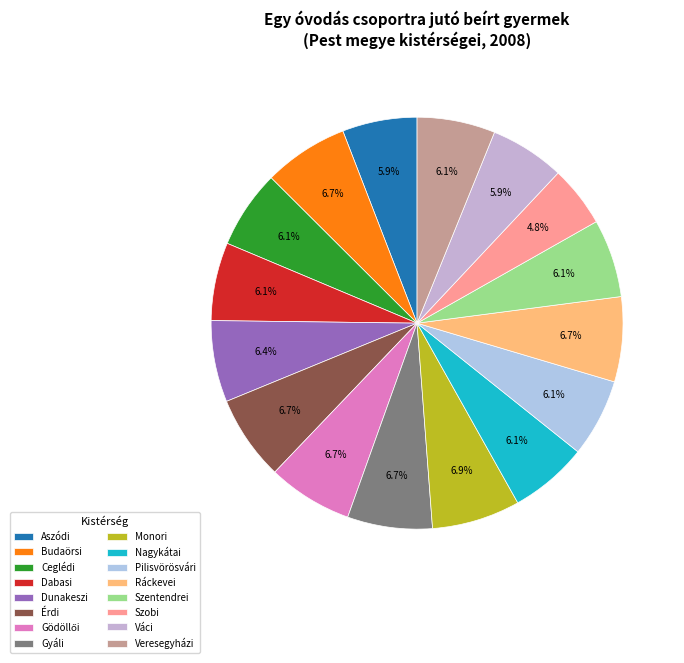

What is the ratio of the value at Érdi to the value at Dabasi?

1.1